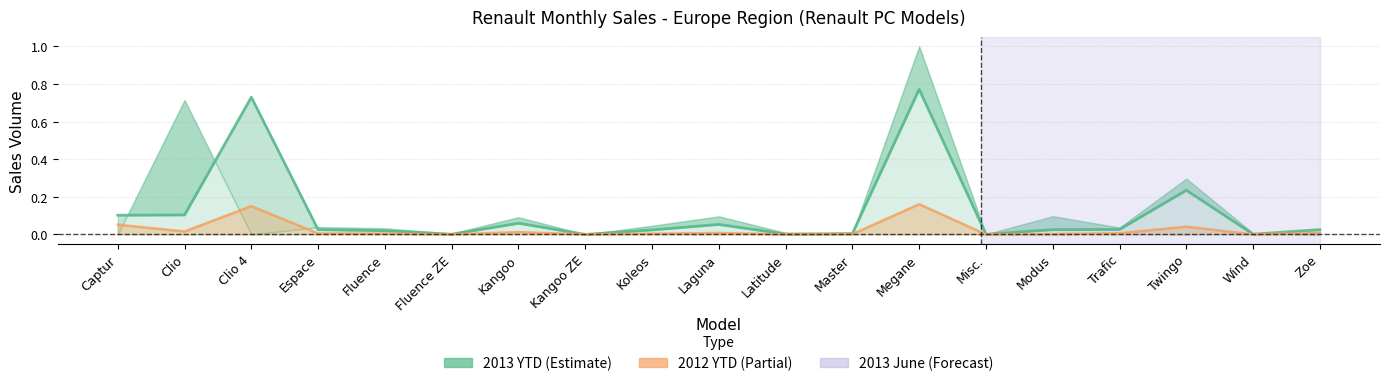

At which category does the chart reach its minimum across all series?

Kangoo ZE